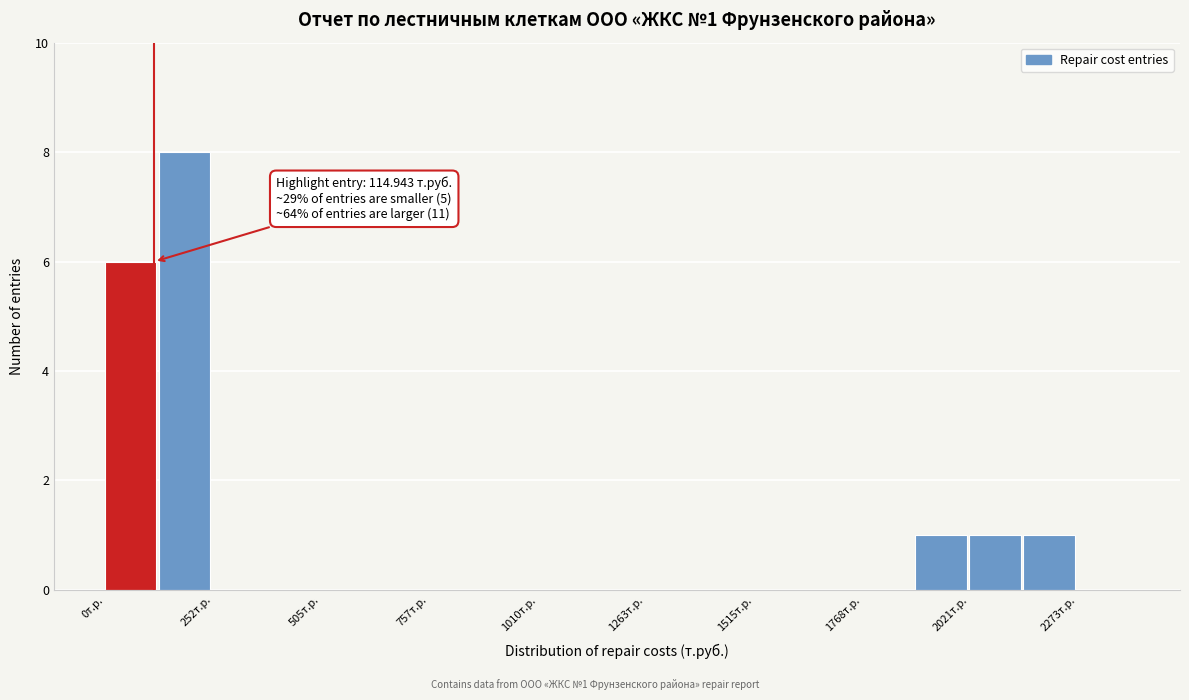

Around what value on the x-axis is the tallest bar? Give the approximate position of its centre, as read against the axis.

200